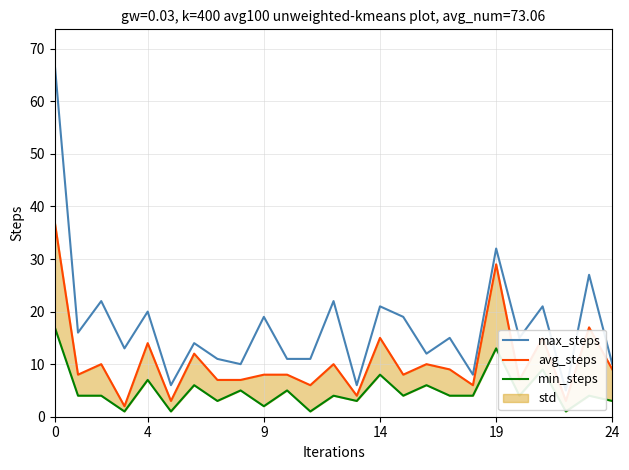

Reading left to right, what are all the values shown in this chart?

max_steps: 67	16	22	13	20	6	14	11	10	19	11	11	22	6	21	19	12	15	8	32	15	21	5	27	10
avg_steps: 37	8	10	2	14	3	12	7	7	8	8	6	10	4	15	8	10	9	6	29	7	15	3	17	9
min_steps: 17	4	4	1	7	1	6	3	5	2	5	1	4	3	8	4	6	4	4	13	4	9	1	4	3